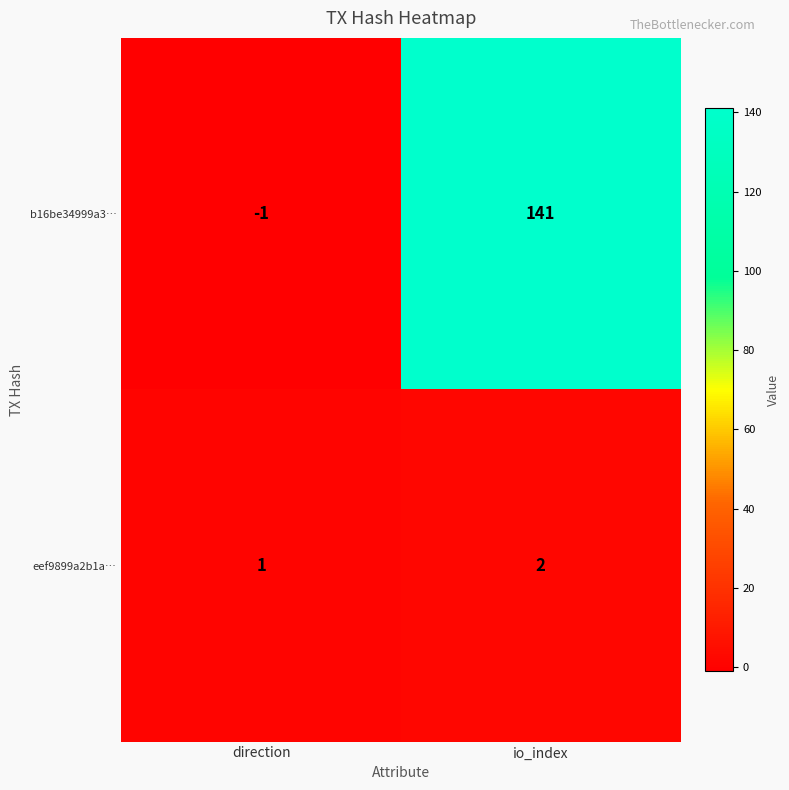

At which category does the chart reach its minimum across all series?

direction